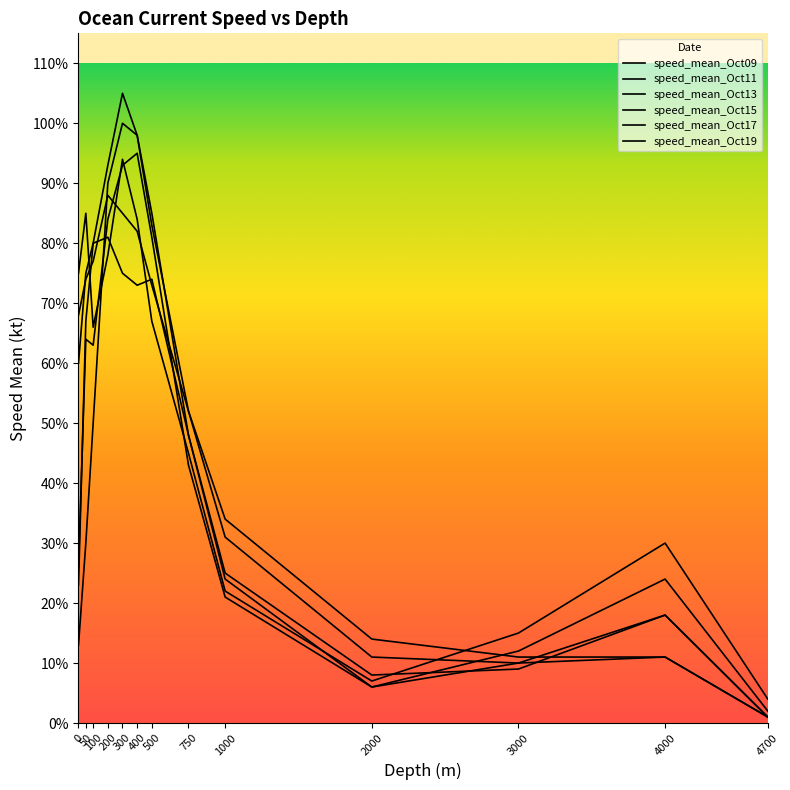

Is the value of speed_mean_Oct19 at 3000 greater than the value of speed_mean_Oct09 at 1000?

No